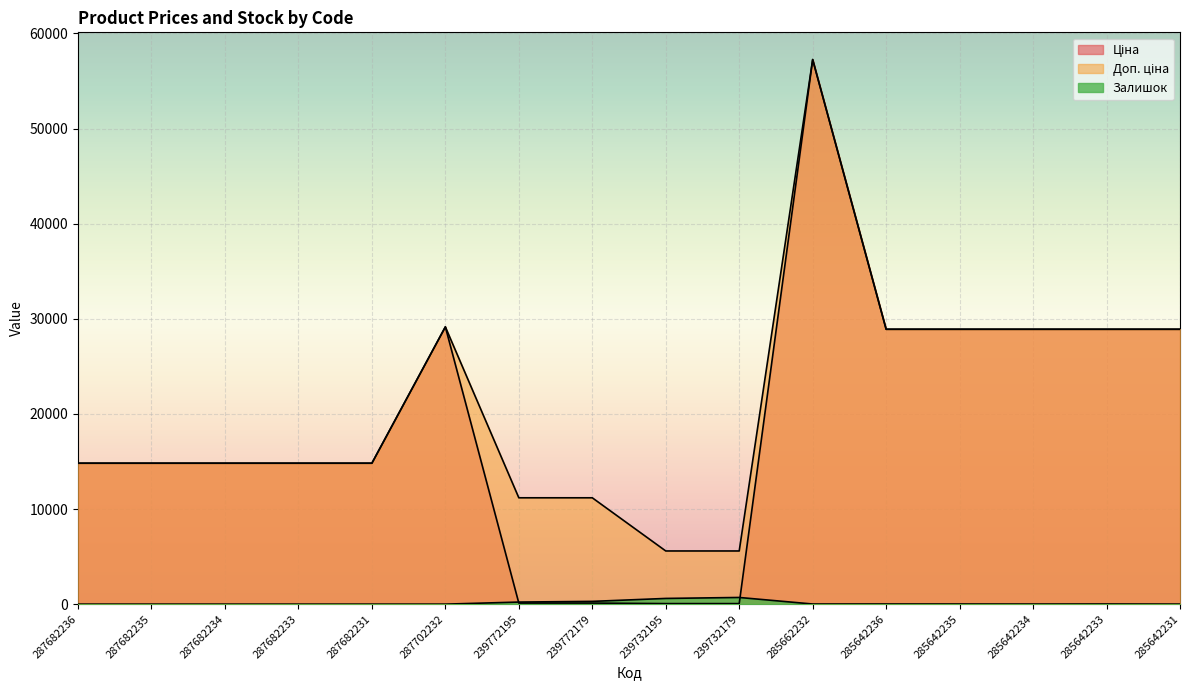

How many interior local peaks does the Доп. ціна series have?

2